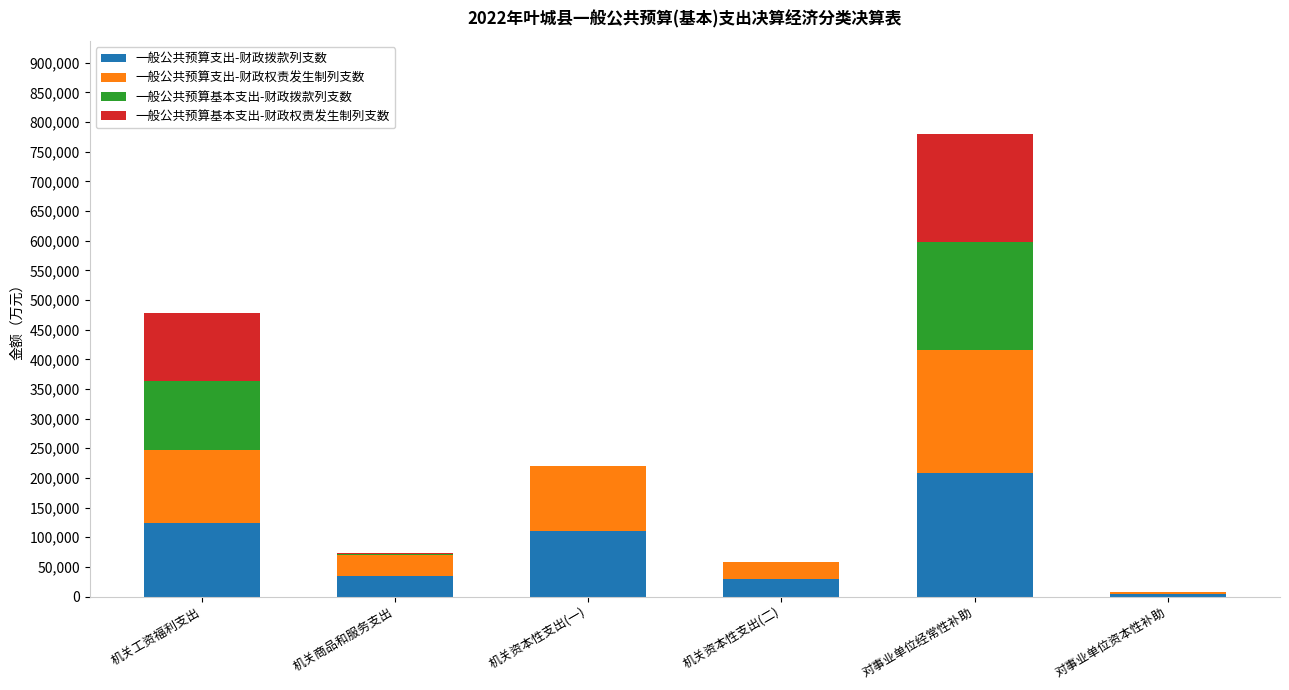

At which category is the sum across all series the highest?

对事业单位经常性补助